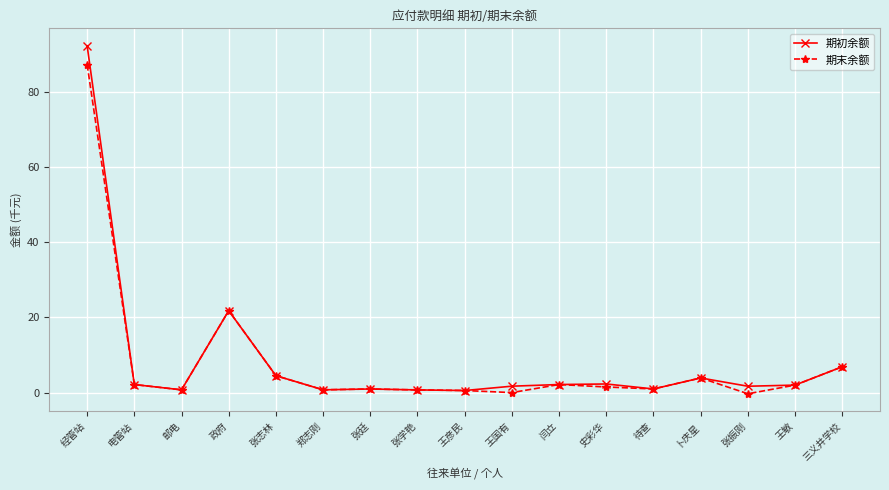

What is the label of the 13th point from the left?

待查